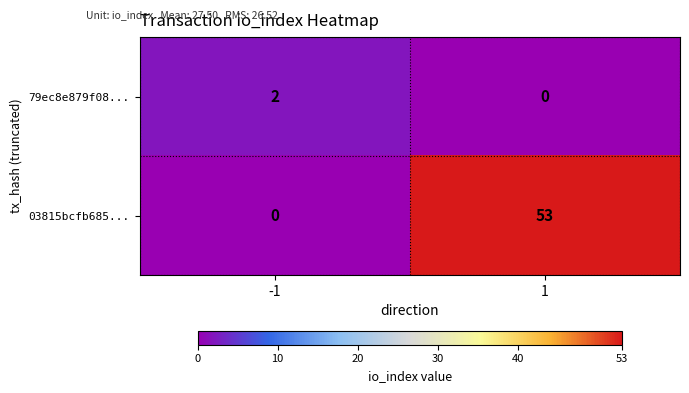

At -1, list the series in order from largest to smallest.

79ec8e879f08..., 03815bcfb685...